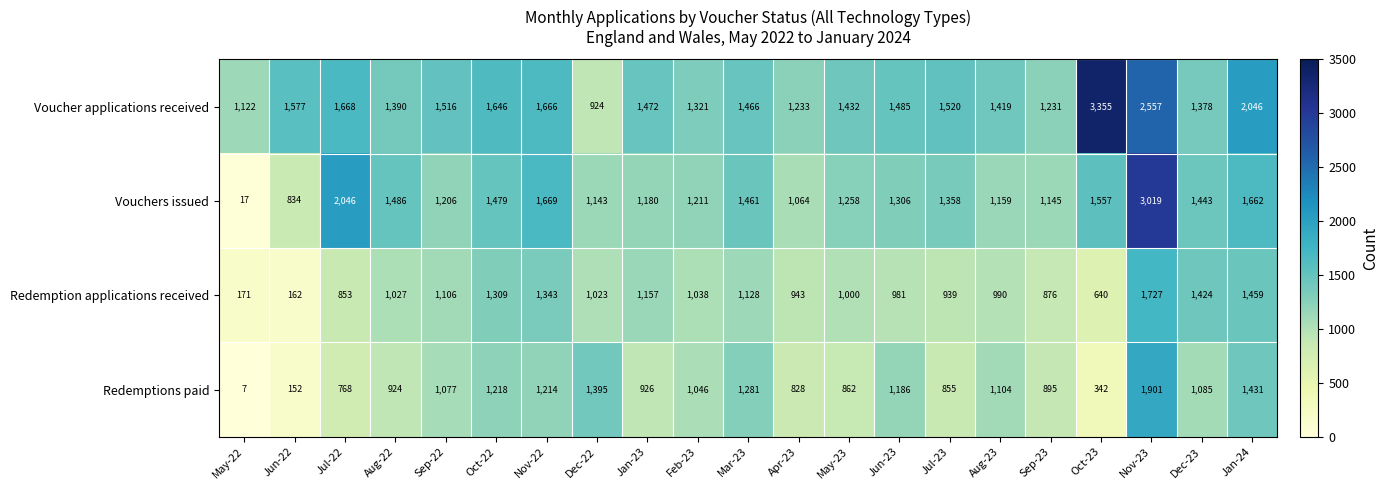

What is the difference between the Voucher applications received values at Jul-23 and Jun-22?

57